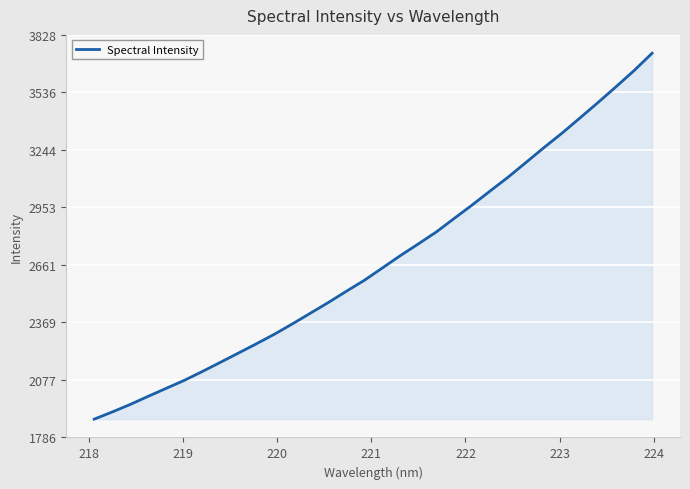

What is the maximum value shown in the chart?

3735.0